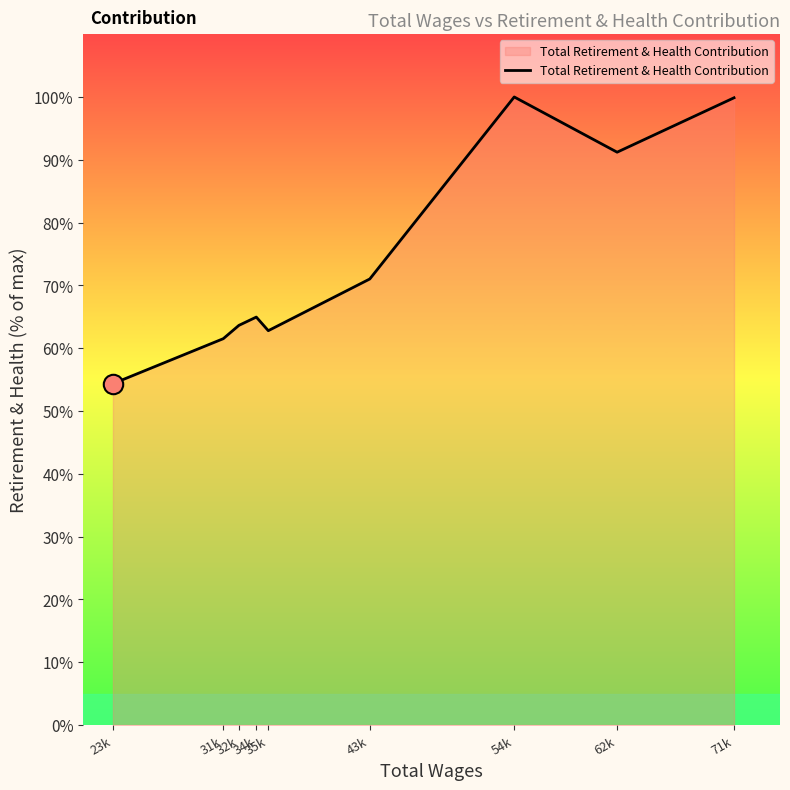

Approximately how many times larger is the value at 43k compared to 32k?

1.1